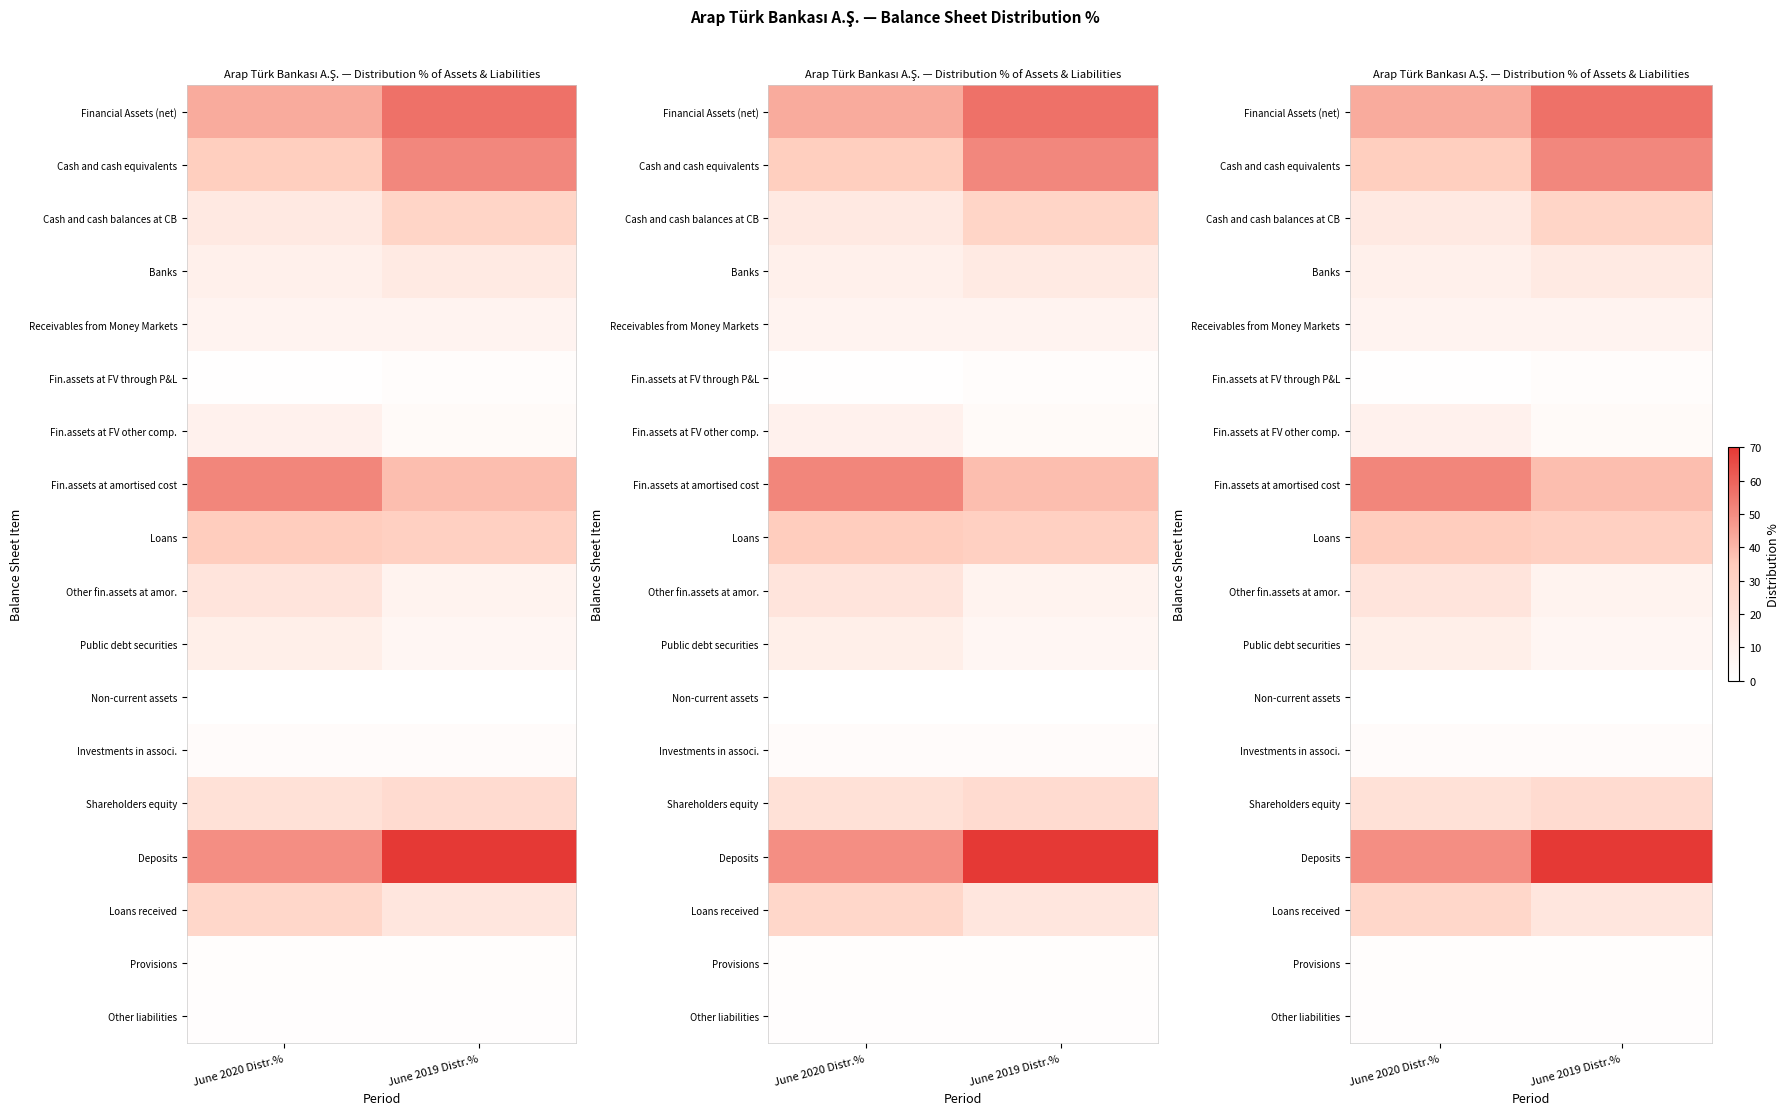

What is the sum of the Provisions values at June 2019 Distr.% and June 2020 Distr.%?

2.3